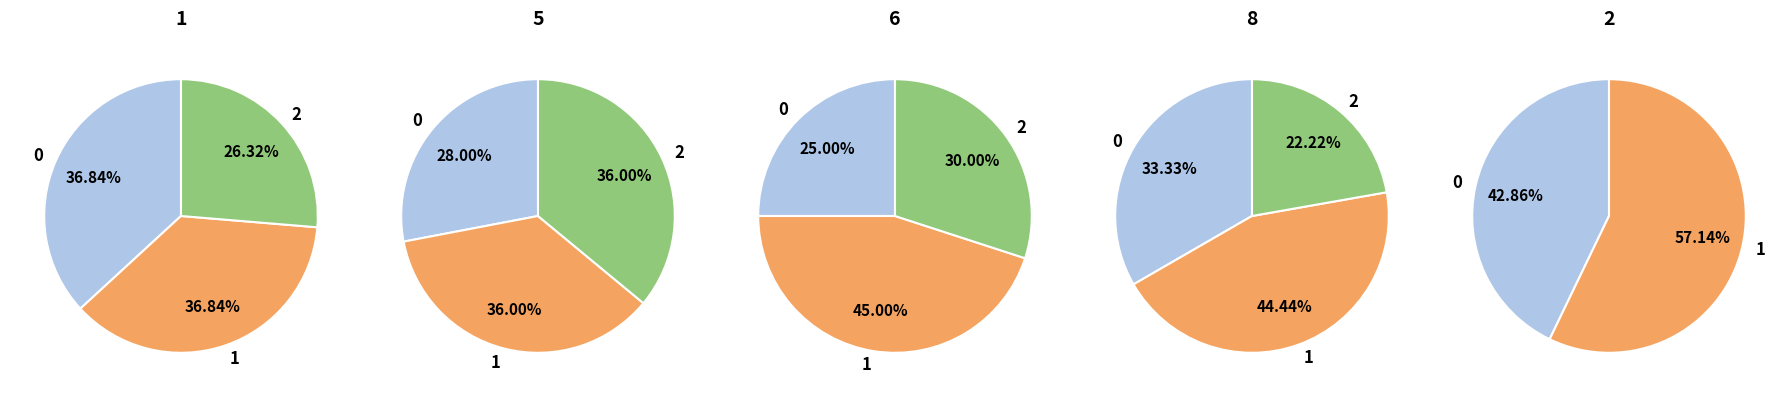

Which has a higher value, 6 or 2?

6